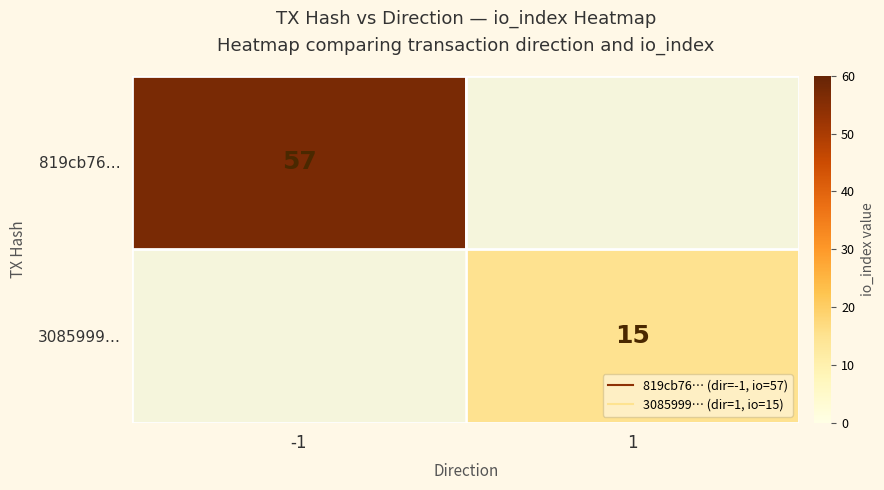

Count the number of data series in this chart.

2